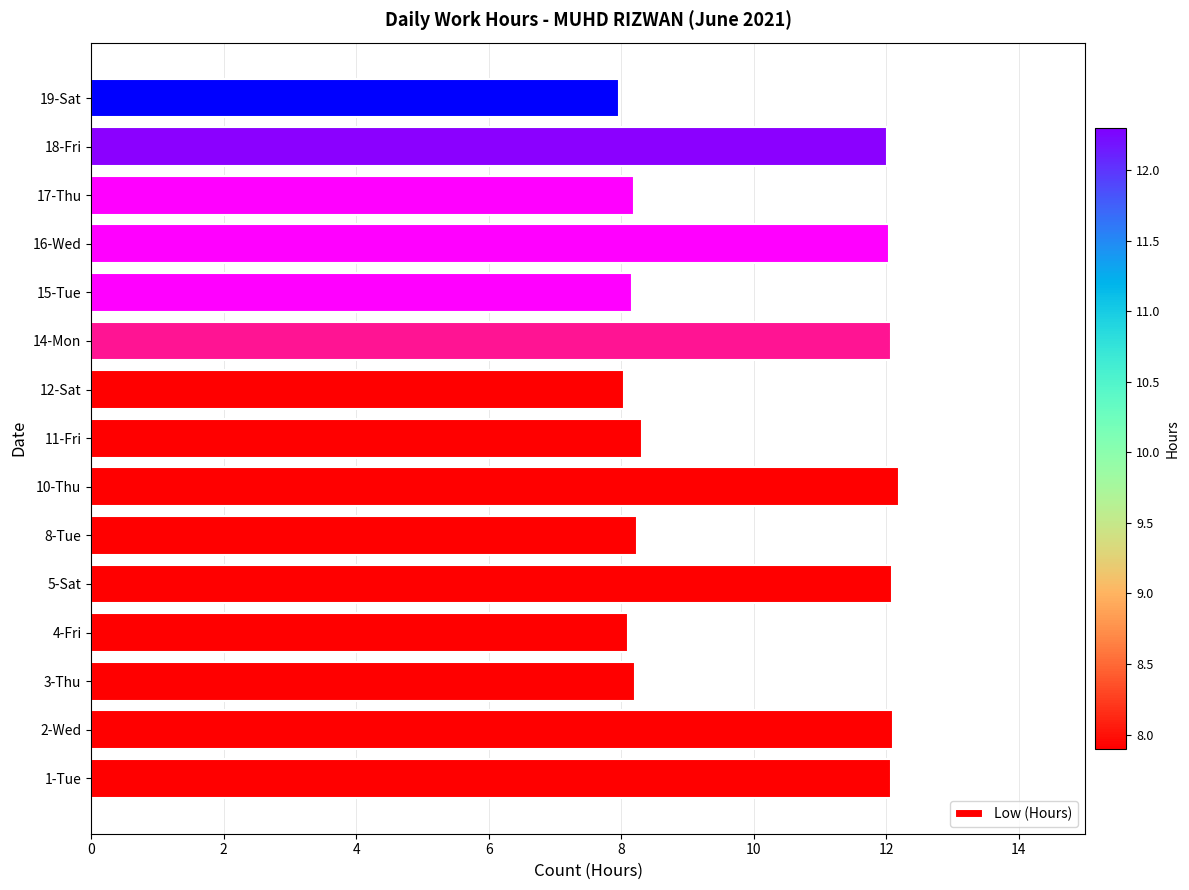

What is the ratio of the value at 4-Fri to the value at 11-Fri?

1.0